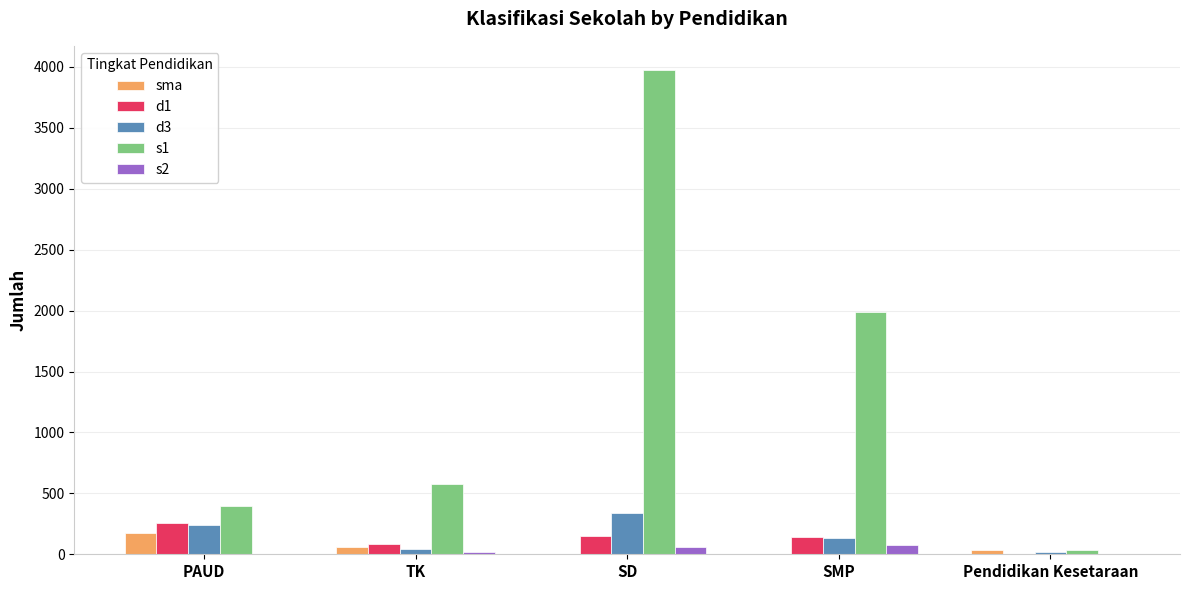

Is the value of s2 at Pendidikan Kesetaraan greater than the value of d3 at SMP?

No